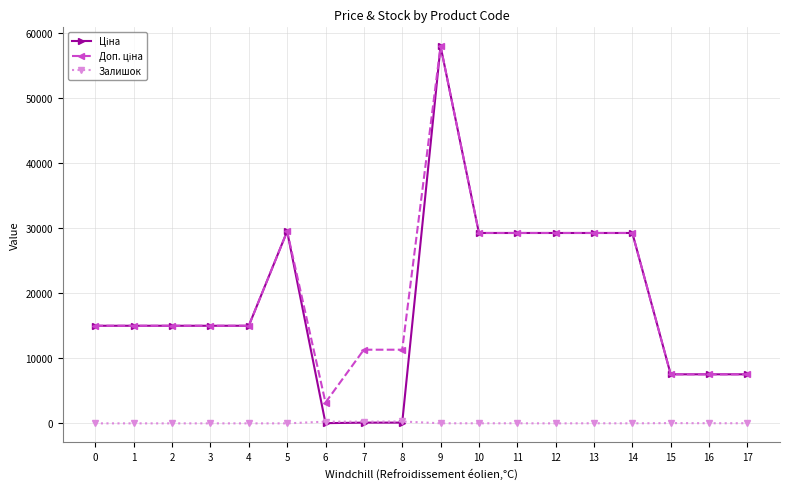

At how many categories does at least one series exceed 6824?

17